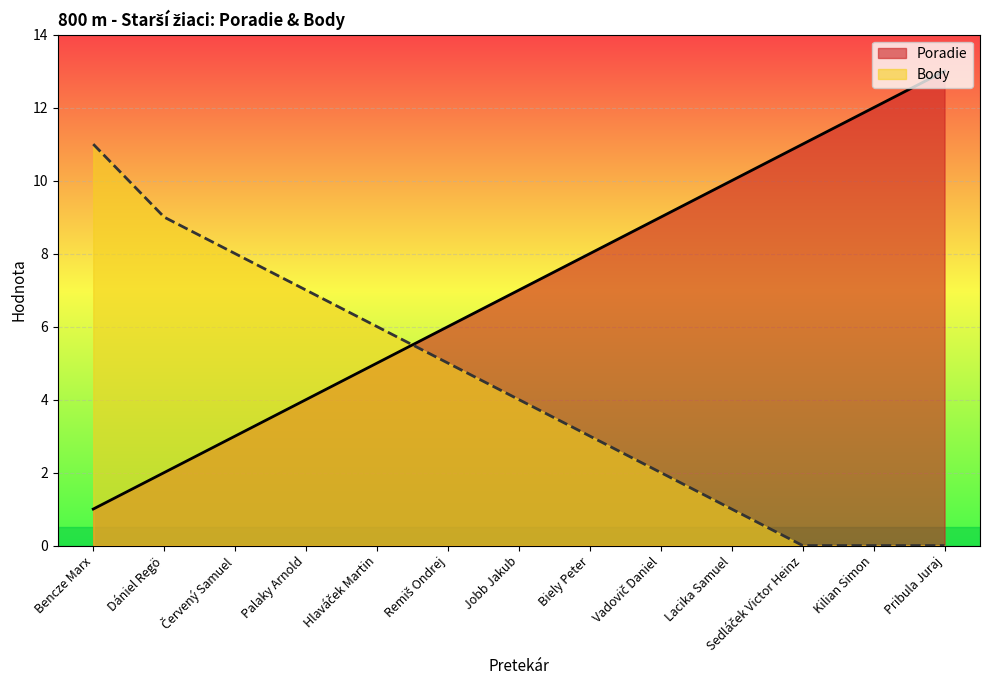

Which series has the largest total across all categories?

Poradie